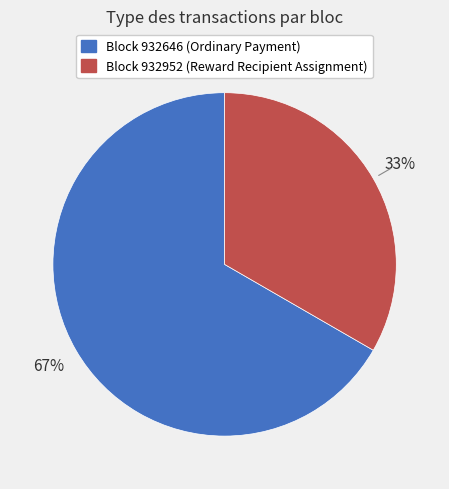

Is there a majority slice in this chart?

Yes